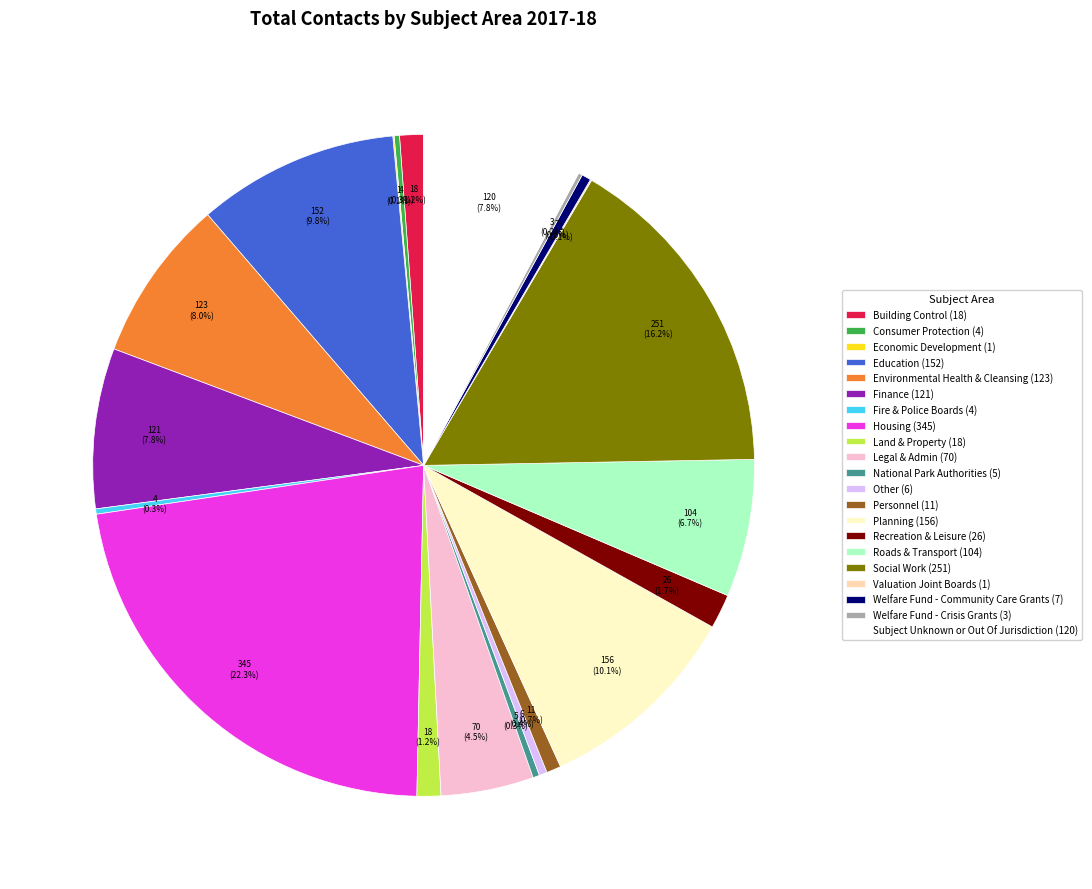

How much of the chart is everything except Roads & Transport?

93.3%